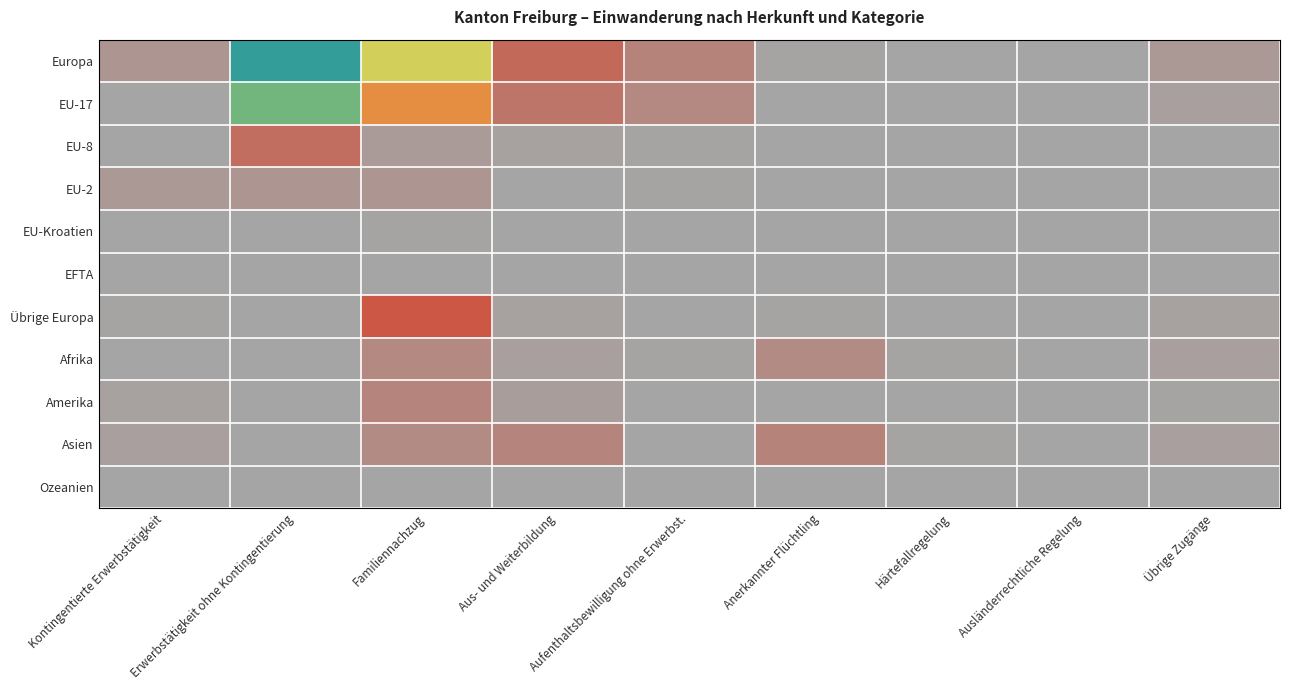

Reading left to right, list all the values displayed in this chart.

Europa: Kontingentierte Erwerbstätigkeit=58	Erwerbstätigkeit ohne Kontingentierung=1701	Familiennachzug=1048	Aus- und Weiterbildung=200	Aufenthaltsbewilligung ohne Erwerbst.=116	Anerkannter Flüchtling=7	Härtefallregelung=1	Ausländerrechtliche Regelung=0	Übrige Zugänge=40
EU-17: Kontingentierte Erwerbstätigkeit=1	Erwerbstätigkeit ohne Kontingentierung=1452	Familiennachzug=686	Aus- und Weiterbildung=163	Aufenthaltsbewilligung ohne Erwerbst.=99	Anerkannter Flüchtling=0	Härtefallregelung=0	Ausländerrechtliche Regelung=0	Übrige Zugänge=20
EU-8: Kontingentierte Erwerbstätigkeit=0	Erwerbstätigkeit ohne Kontingentierung=192	Familiennachzug=36	Aus- und Weiterbildung=14	Aufenthaltsbewilligung ohne Erwerbst.=7	Anerkannter Flüchtling=0	Härtefallregelung=0	Ausländerrechtliche Regelung=0	Übrige Zugänge=1
EU-2: Kontingentierte Erwerbstätigkeit=46	Erwerbstätigkeit ohne Kontingentierung=54	Familiennachzug=55	Aus- und Weiterbildung=2	Aufenthaltsbewilligung ohne Erwerbst.=7	Anerkannter Flüchtling=0	Härtefallregelung=0	Ausländerrechtliche Regelung=0	Übrige Zugänge=2
EU-Kroatien: Kontingentierte Erwerbstätigkeit=4	Erwerbstätigkeit ohne Kontingentierung=1	Familiennachzug=7	Aus- und Weiterbildung=5	Aufenthaltsbewilligung ohne Erwerbst.=2	Anerkannter Flüchtling=0	Härtefallregelung=0	Ausländerrechtliche Regelung=0	Übrige Zugänge=1
EFTA: Kontingentierte Erwerbstätigkeit=0	Erwerbstätigkeit ohne Kontingentierung=2	Familiennachzug=0	Aus- und Weiterbildung=1	Aufenthaltsbewilligung ohne Erwerbst.=1	Anerkannter Flüchtling=0	Härtefallregelung=0	Ausländerrechtliche Regelung=0	Übrige Zugänge=0
Übrige Europa: Kontingentierte Erwerbstätigkeit=7	Erwerbstätigkeit ohne Kontingentierung=0	Familiennachzug=264	Aus- und Weiterbildung=15	Aufenthaltsbewilligung ohne Erwerbst.=0	Anerkannter Flüchtling=7	Härtefallregelung=1	Ausländerrechtliche Regelung=0	Übrige Zugänge=16
Afrika: Kontingentierte Erwerbstätigkeit=1	Erwerbstätigkeit ohne Kontingentierung=0	Familiennachzug=96	Aus- und Weiterbildung=23	Aufenthaltsbewilligung ohne Erwerbst.=7	Anerkannter Flüchtling=93	Härtefallregelung=11	Ausländerrechtliche Regelung=5	Übrige Zugänge=22
Amerika: Kontingentierte Erwerbstätigkeit=15	Erwerbstätigkeit ohne Kontingentierung=1	Familiennachzug=110	Aus- und Weiterbildung=32	Aufenthaltsbewilligung ohne Erwerbst.=3	Anerkannter Flüchtling=0	Härtefallregelung=0	Ausländerrechtliche Regelung=0	Übrige Zugänge=8
Asien: Kontingentierte Erwerbstätigkeit=23	Erwerbstätigkeit ohne Kontingentierung=0	Familiennachzug=89	Aus- und Weiterbildung=112	Aufenthaltsbewilligung ohne Erwerbst.=5	Anerkannter Flüchtling=118	Härtefallregelung=13	Ausländerrechtliche Regelung=4	Übrige Zugänge=25
Ozeanien: Kontingentierte Erwerbstätigkeit=0	Erwerbstätigkeit ohne Kontingentierung=0	Familiennachzug=2	Aus- und Weiterbildung=1	Aufenthaltsbewilligung ohne Erwerbst.=1	Anerkannter Flüchtling=0	Härtefallregelung=0	Ausländerrechtliche Regelung=0	Übrige Zugänge=0